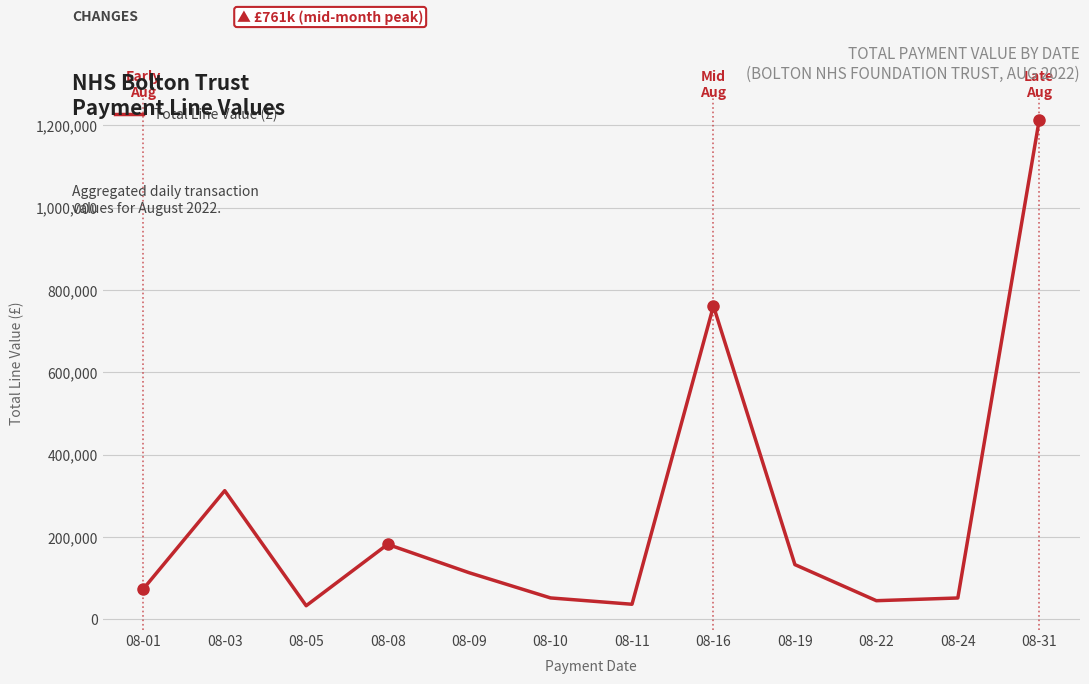

At which label does the data first exceed 113612?

08-03